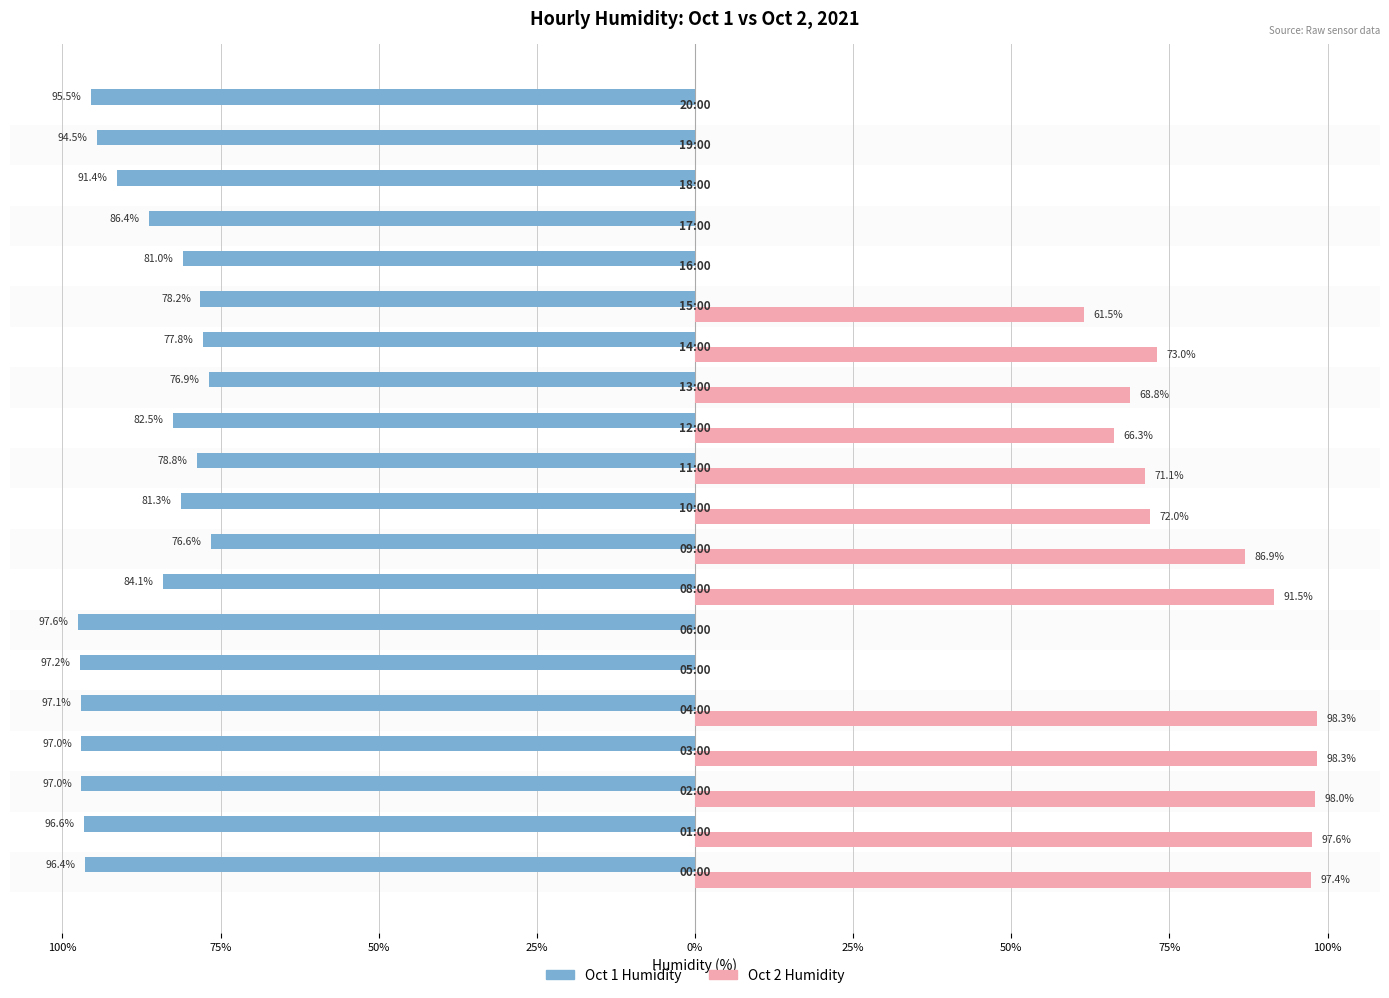

How many values in the Oct 1 Humidity series exceed -86?

9